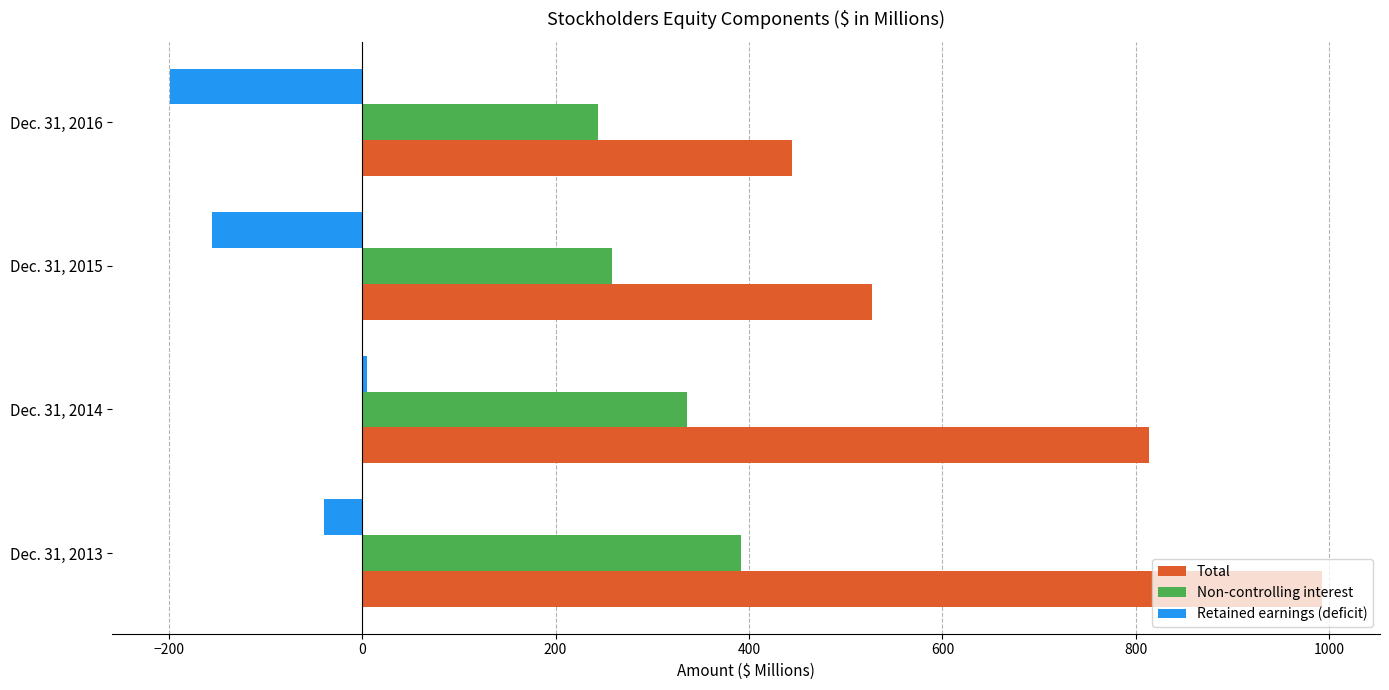

Rank the series by their maximum value, from highest to lowest.

Total, Non-controlling interest, Retained earnings (deficit)